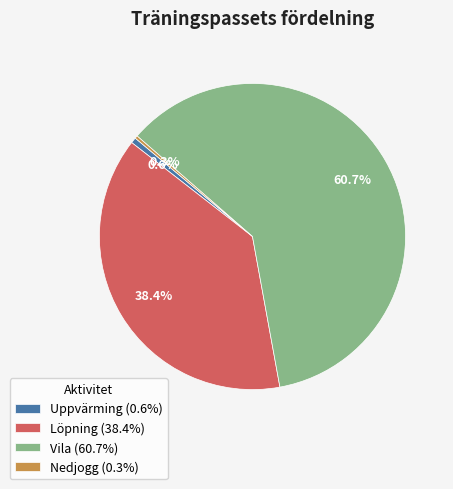

What is the ratio of the value at Löpning (38.4%) to the value at Vila (60.7%)?

0.6